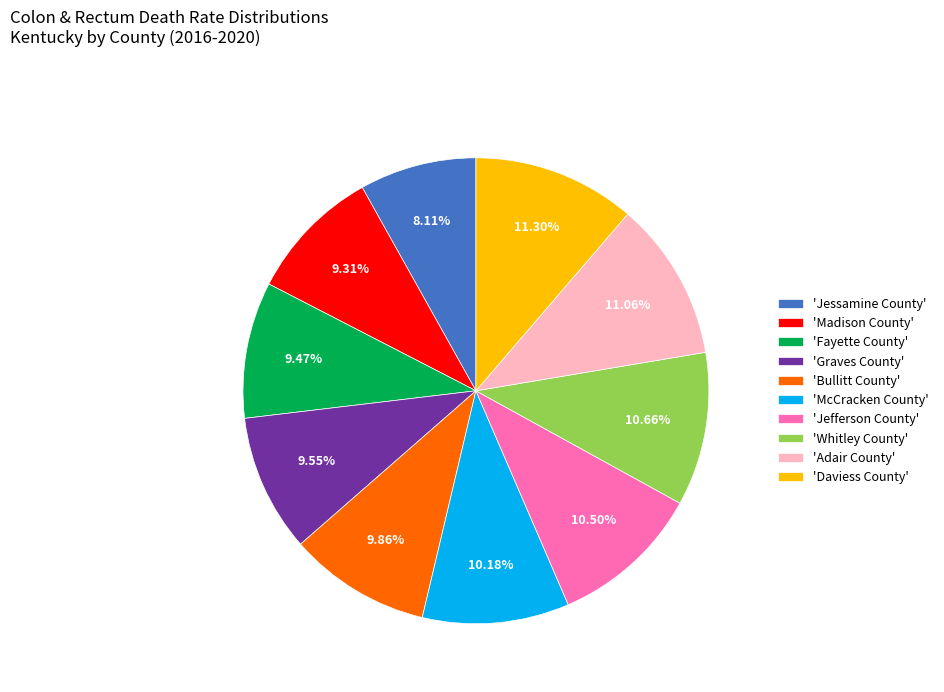

Which slice is the smallest?

'Jessamine County'